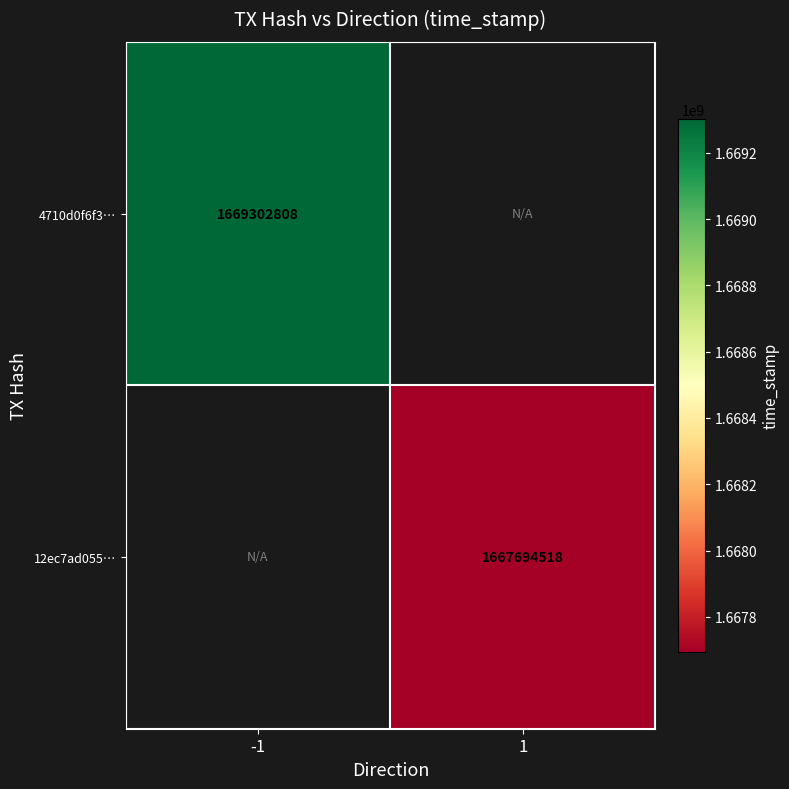

True or false: 12ec7ad055… has a value of 1056973556 at 1.

False